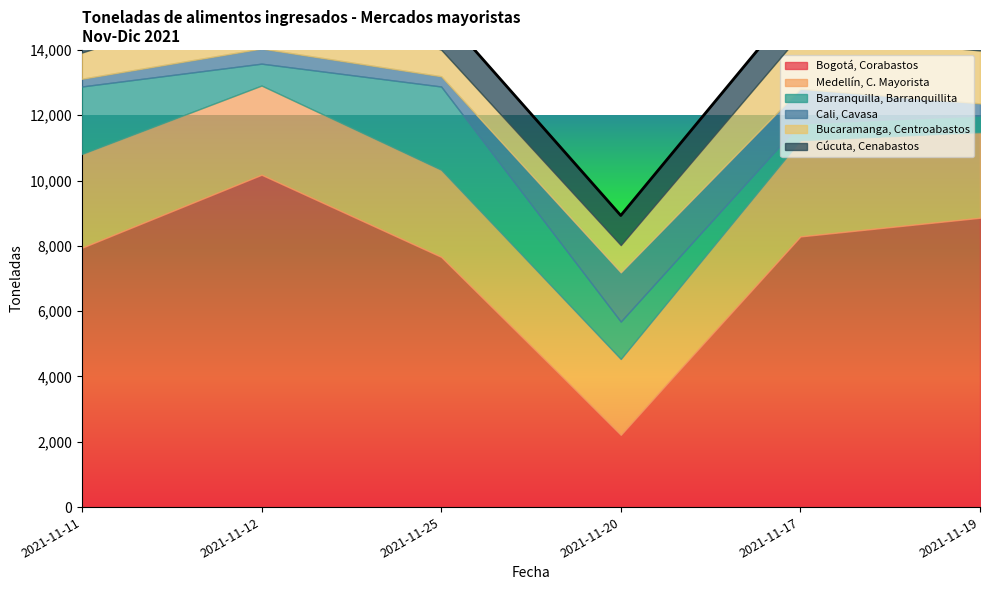

Reading left to right, extract all data points from this chart.

Bogotá, Corabastos: 2021-11-11=7942.0	2021-11-12=10178.0	2021-11-25=7663.0	2021-11-20=2212.0	2021-11-17=8289.0	2021-11-19=8861.0
Medellín, C. Mayorista: 2021-11-11=2873.0	2021-11-12=2731.9	2021-11-25=2668.4	2021-11-20=2324.5	2021-11-17=2946.2	2021-11-19=2620.7
Barranquilla, Barranquillita: 2021-11-11=2066.0	2021-11-12=670.0	2021-11-25=2549.0	2021-11-20=1145.0	2021-11-17=519.0	2021-11-19=510.0
Cali, Cavasa: 2021-11-11=237.0	2021-11-12=463.0	2021-11-25=314.0	2021-11-20=1507.0	2021-11-17=1056.0	2021-11-19=372.0
Bucaramanga, Centroabastos: 2021-11-11=803.0	2021-11-12=1618.0	2021-11-25=815.0	2021-11-20=834.0	2021-11-17=1674.0	2021-11-19=1621.0
Cúcuta, Cenabastos: 2021-11-11=1237.0	2021-11-12=1159.0	2021-11-25=1150.0	2021-11-20=908.0	2021-11-17=1096.0	2021-11-19=981.0